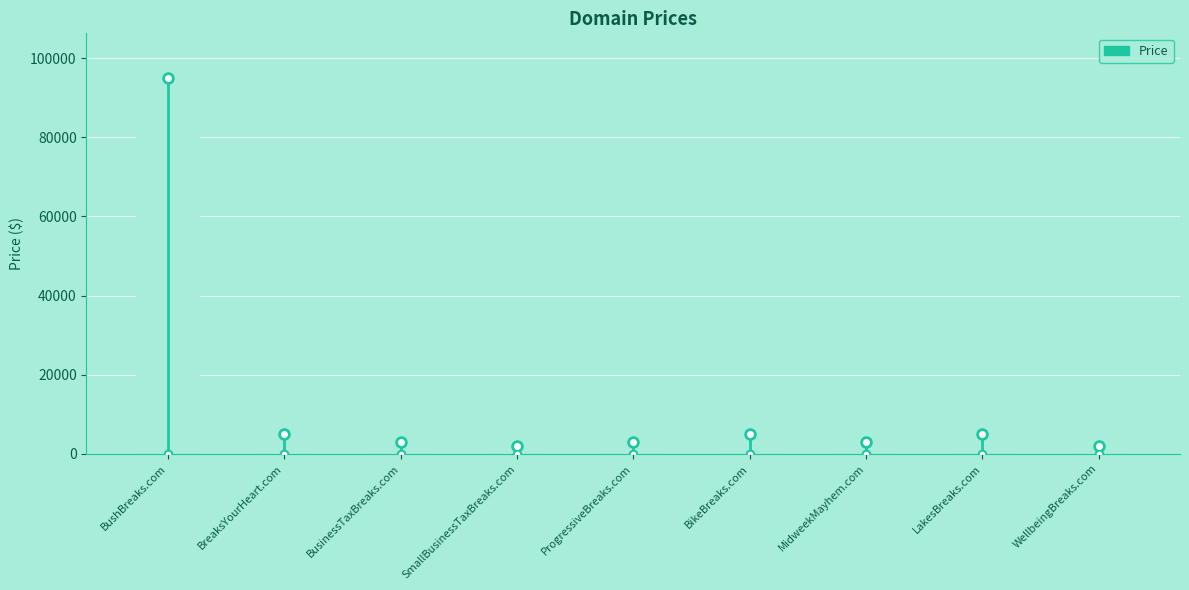

Reading left to right, what are all the values shown in this chart?

BushBreaks.com=94888	BreaksYourHeart.com=4888	BusinessTaxBreaks.com=2888	SmallBusinessTaxBreaks.com=1888	ProgressiveBreaks.com=2888	BikeBreaks.com=4888	MidweekMayhem.com=2888	LakesBreaks.com=4888	WellbeingBreaks.com=1888